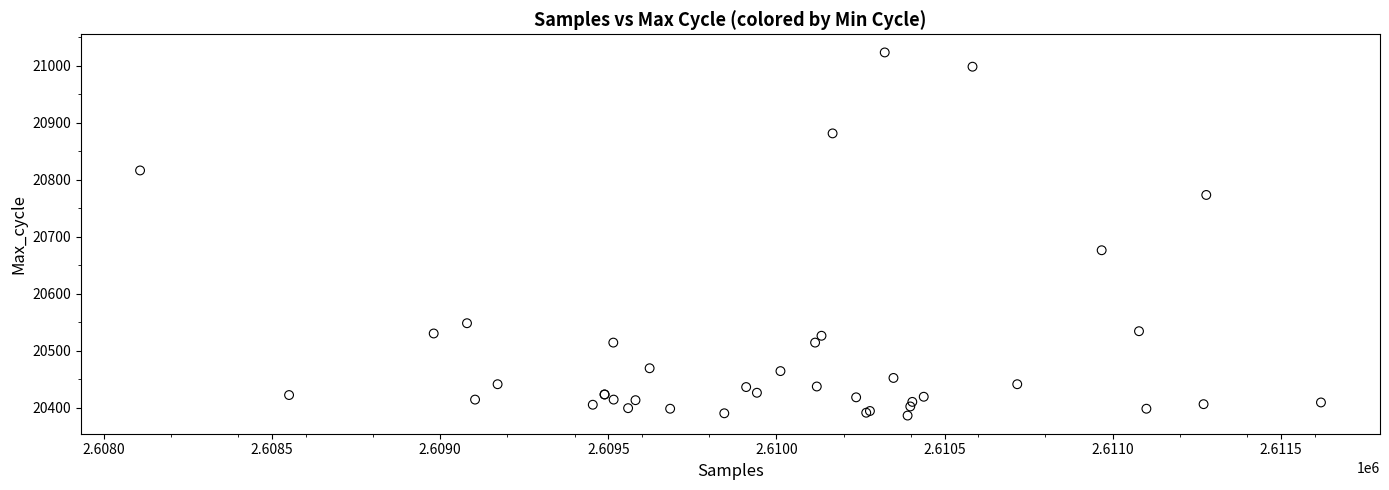

What Y value in the scatter plot is closest to 20704?

20676